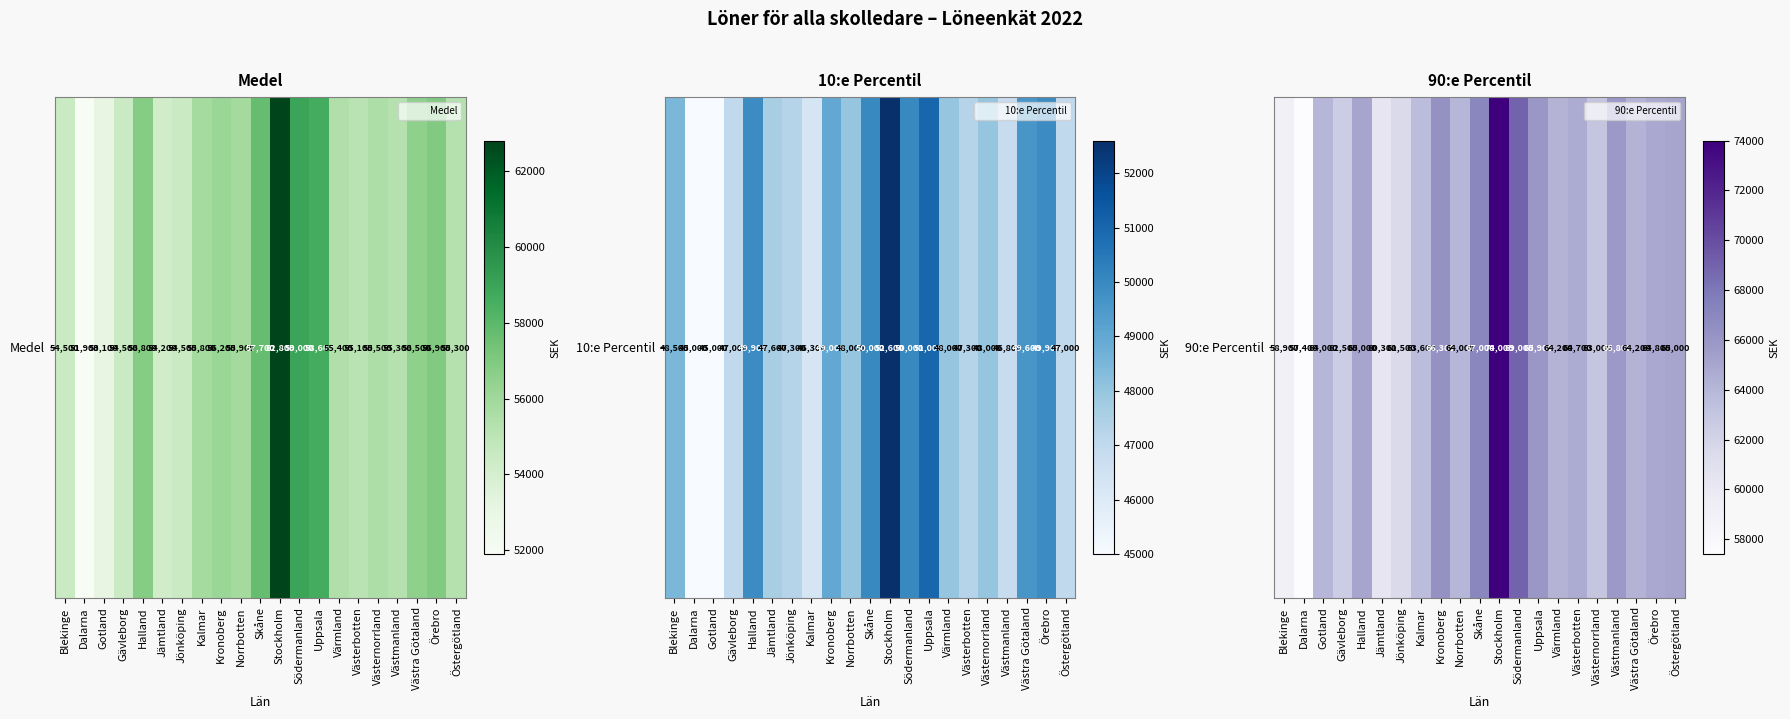

What is the maximum value shown in the chart?

74000